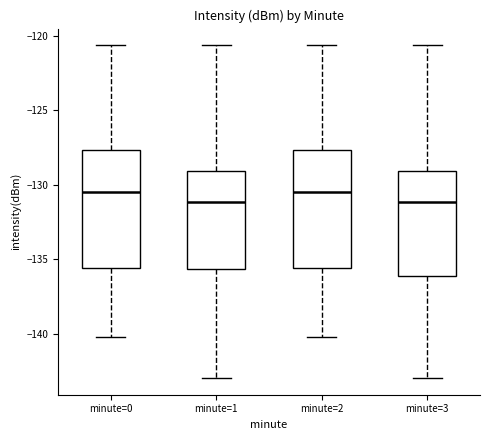

Reading left to right, read every box against the y-axis: the position of its median line, the range the box covers, and the ends of its whiskers. The values are not printed on the chart, so give them approximately, as read against the axis.

minute=0: median -130.5, box -135.5 to -127.5, whiskers -140.0 to -120.5
minute=1: median -131.0, box -135.5 to -129.0, whiskers -143.0 to -120.5
minute=2: median -130.5, box -135.5 to -127.5, whiskers -140.0 to -120.5
minute=3: median -131.0, box -136.0 to -129.0, whiskers -143.0 to -120.5